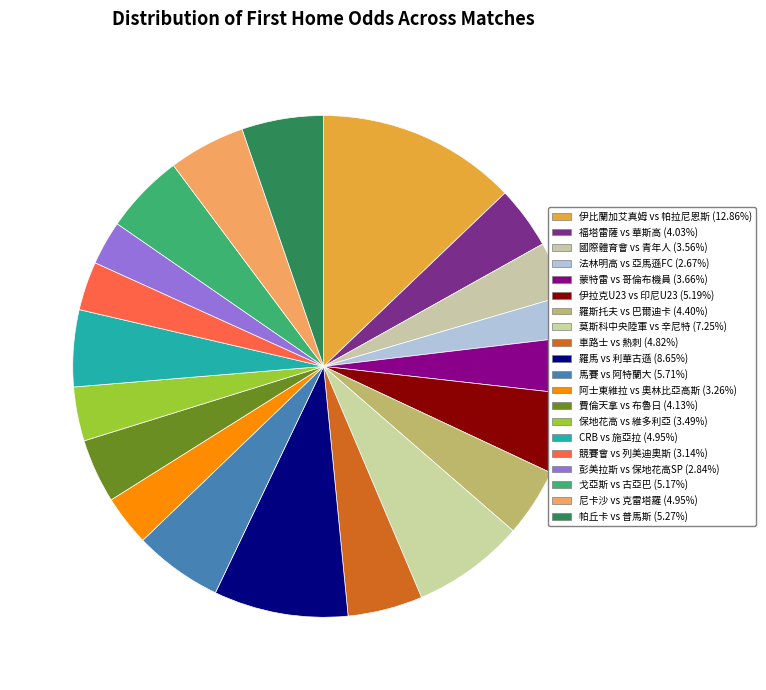

What is the ratio of the value at 帕丘卡 vs 普馬斯 to the value at 保地花高 vs 維多利亞?

1.5